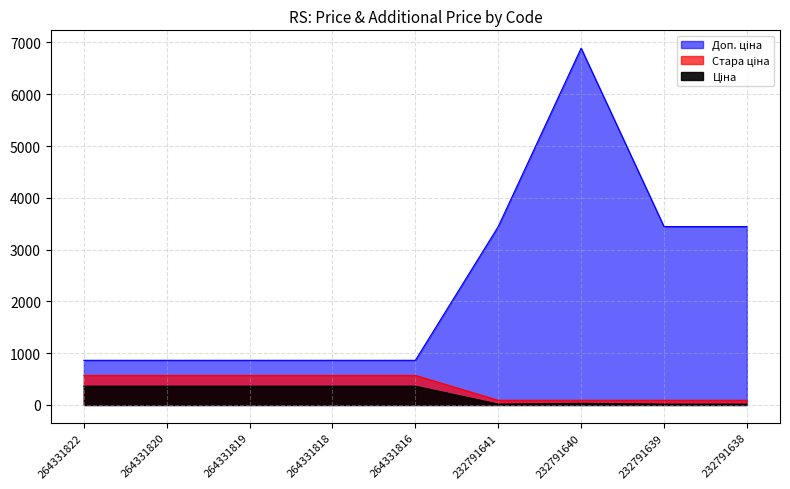

Which series has the largest range (max minus min)?

Доп. ціна